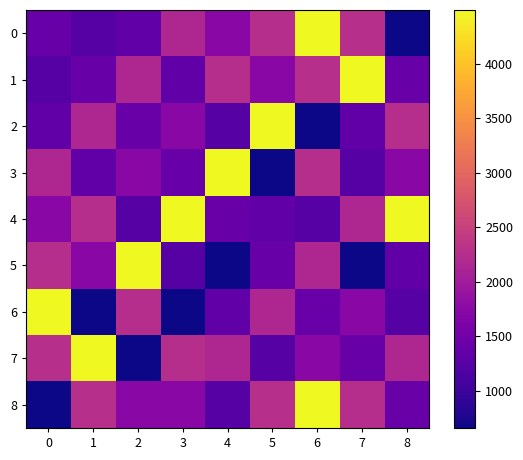

Reading left to right, what are all the values shown in this chart?

0: 0=1417	1=1236	2=1335	3=2164	4=1726	5=2259	6=4495	7=2276	8=657
1: 0=1236	1=1417	2=2164	3=1335	4=2259	5=1726	6=2276	7=4495	8=1417
2: 0=1335	1=2164	2=1417	3=1726	4=1236	5=4495	6=657	7=1335	8=2259
3: 0=2164	1=1335	2=1726	3=1417	4=4495	5=657	6=2259	7=1236	8=1726
4: 0=1726	1=2259	2=1236	3=4495	4=1417	5=1335	6=1236	7=2164	8=4495
5: 0=2259	1=1726	2=4495	3=1236	4=657	5=1417	6=2164	7=657	8=1335
6: 0=4495	1=657	2=2259	3=657	4=1335	5=2164	6=1417	7=1726	8=1236
7: 0=2276	1=4495	2=657	3=2259	4=2164	5=1236	6=1726	7=1417	8=2164
8: 0=657	1=2276	2=1726	3=1726	4=1236	5=2276	6=4495	7=2259	8=1417